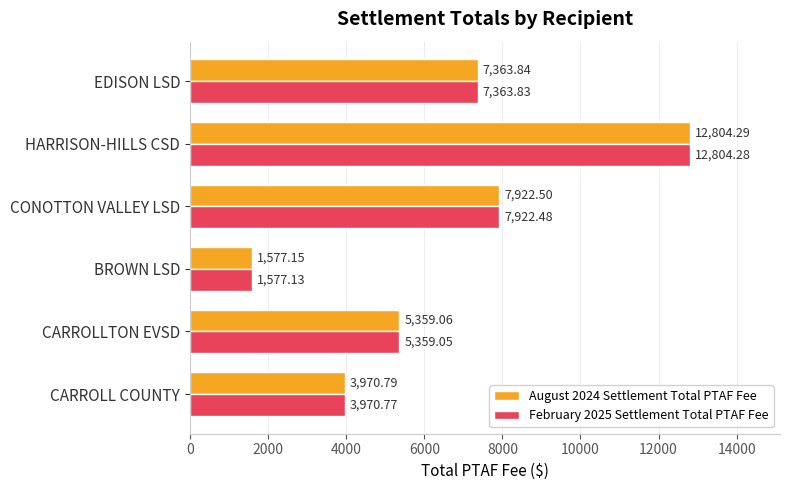

Which series has the widest spread of values?

February 2025 Settlement Total PTAF Fee